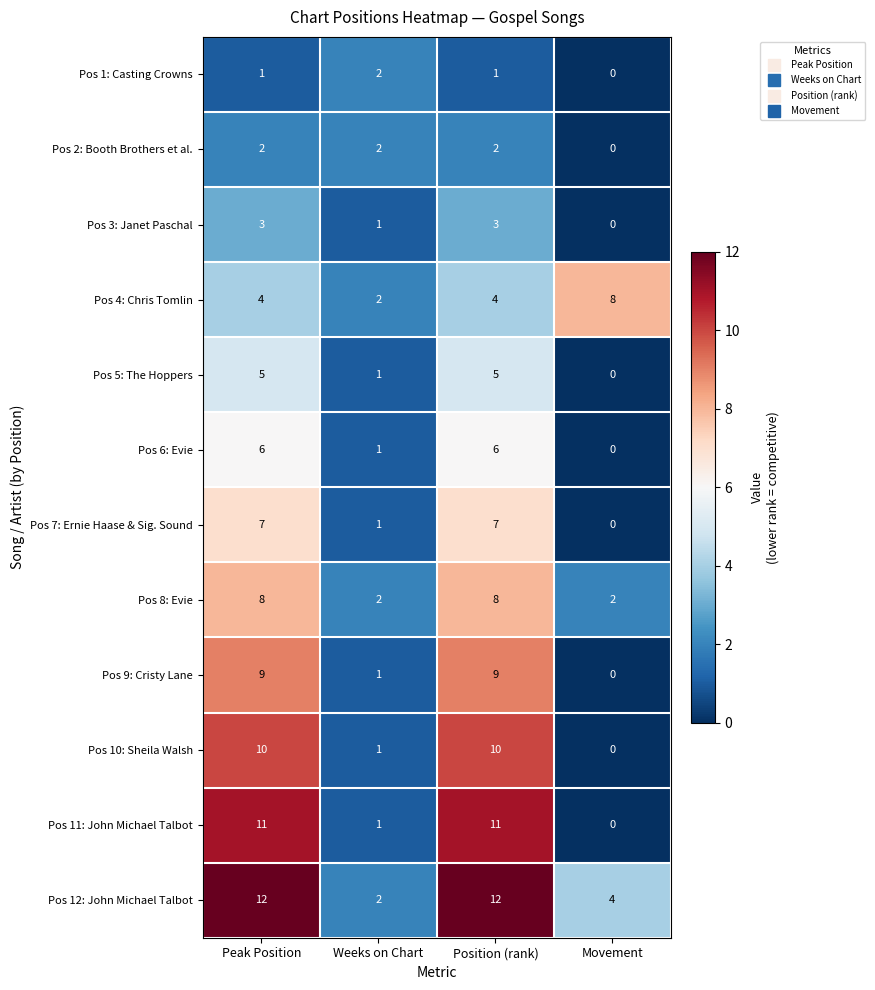

At how many categories does at least one series exceed 10?

2